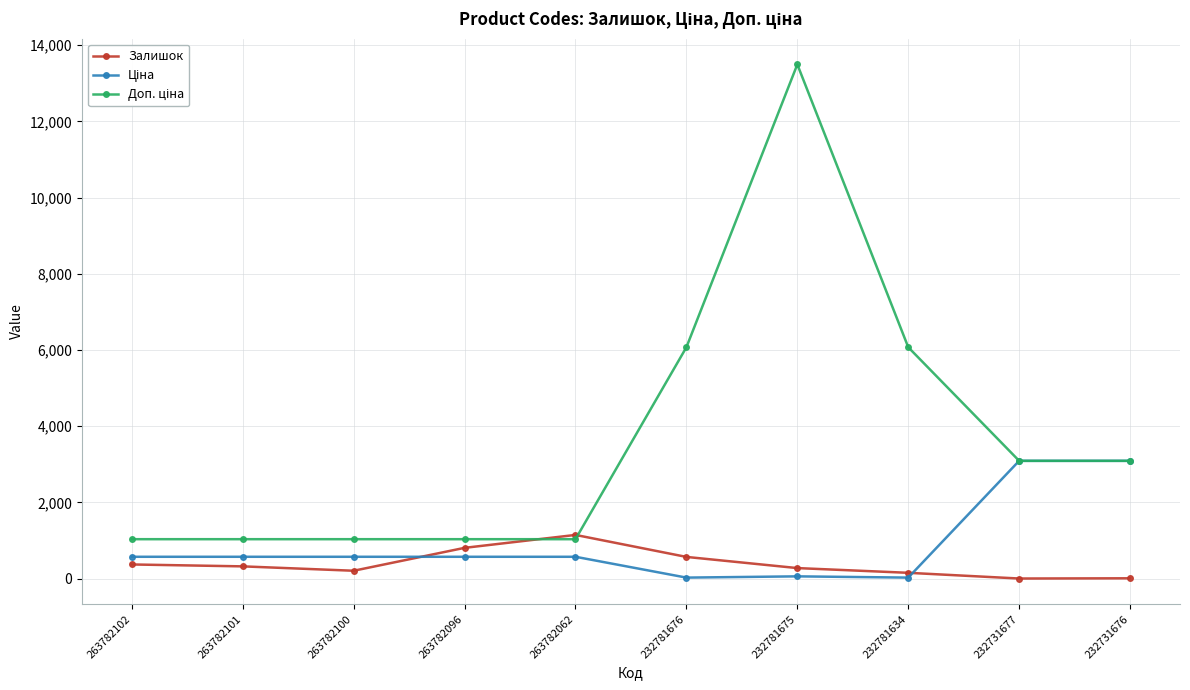

Which label corresponds to the largest value in the chart?

232781675